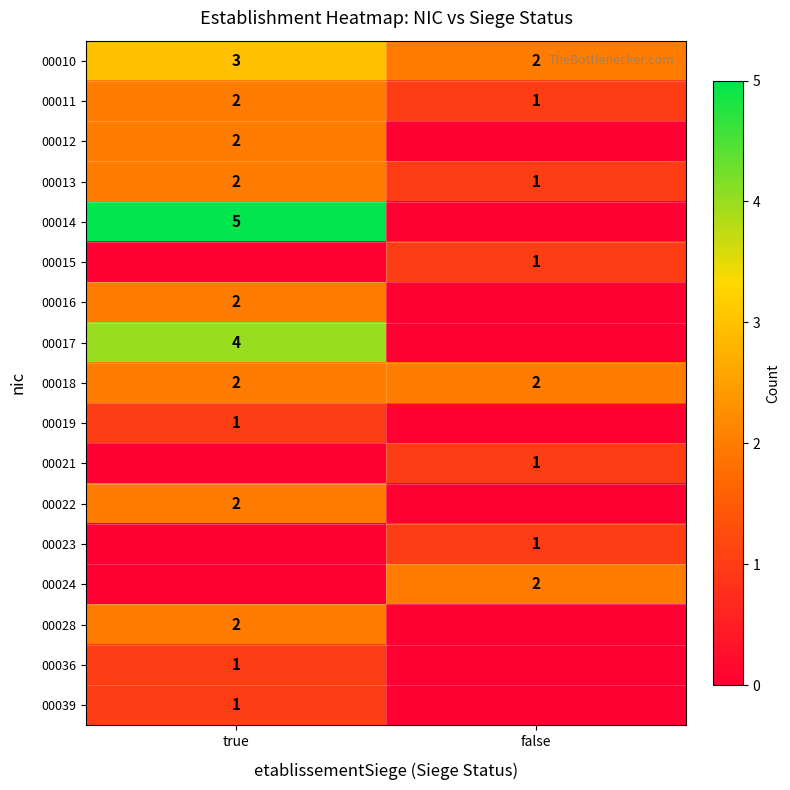

Is the value of 00022 at true greater than the value of 00039 at true?

Yes